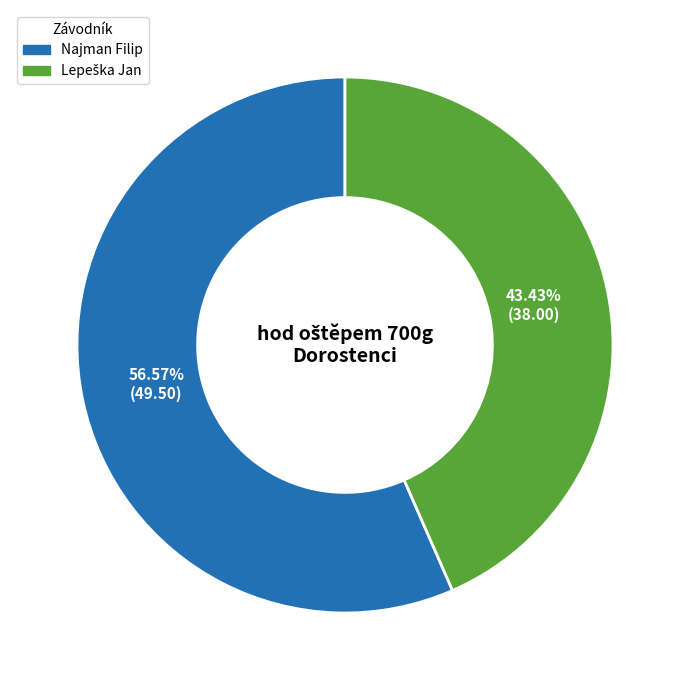

Which slice is the largest?

Najman Filip